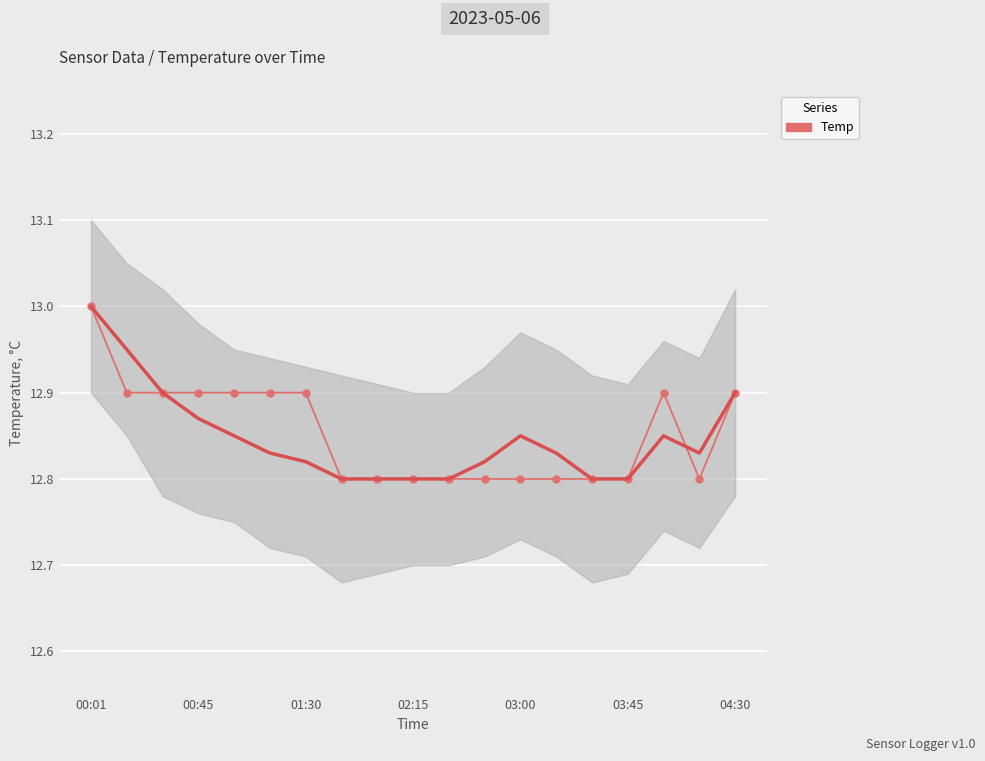

Where is the first local maximum?

16